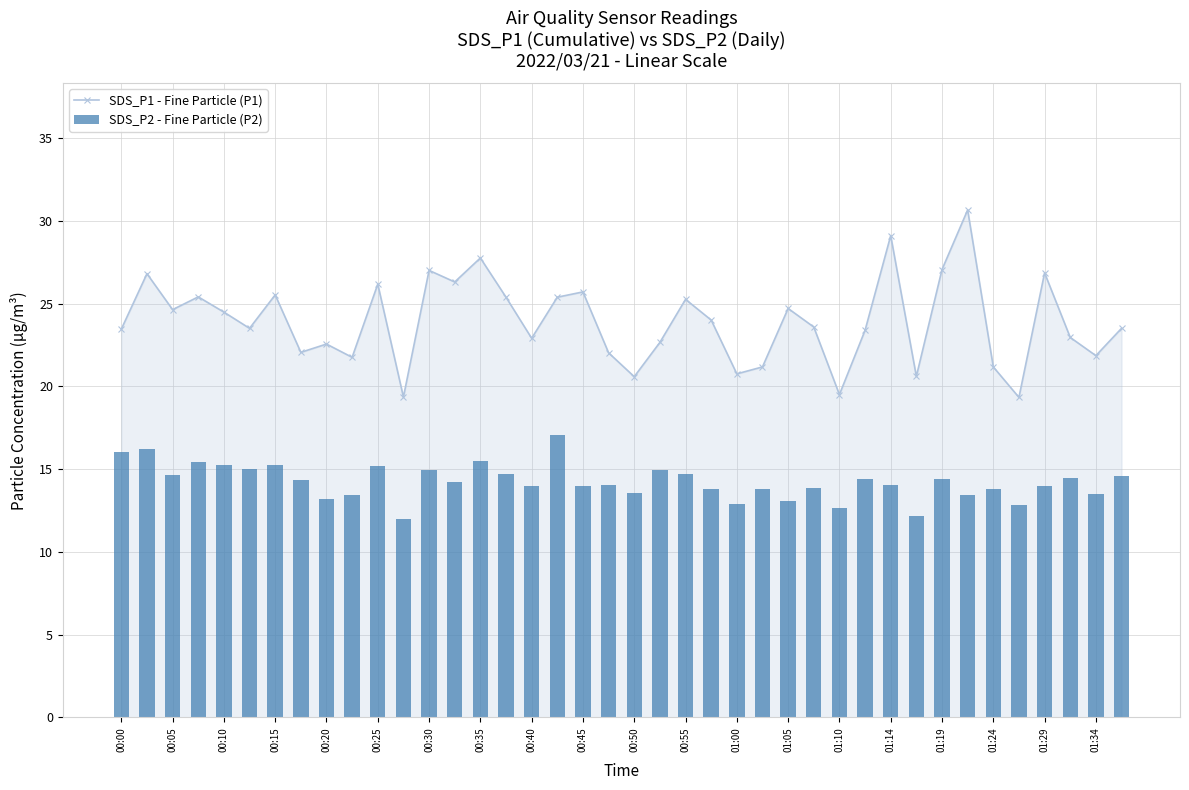

What is the difference between the second highest and second lowest values in the SDS_P1 - Fine Particle (P1) series?

9.8